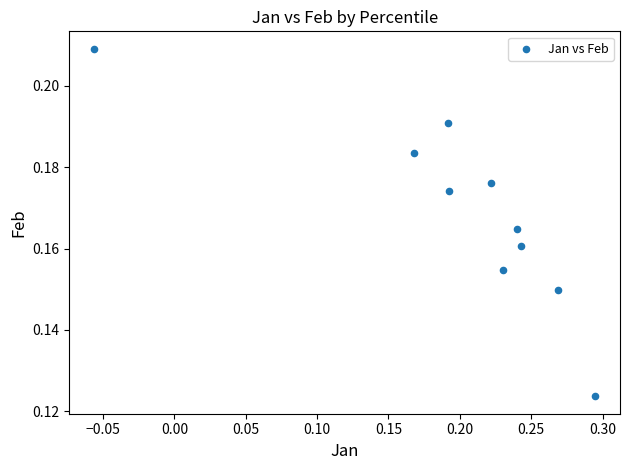

What is the range of X values (max minus min)?

0.4